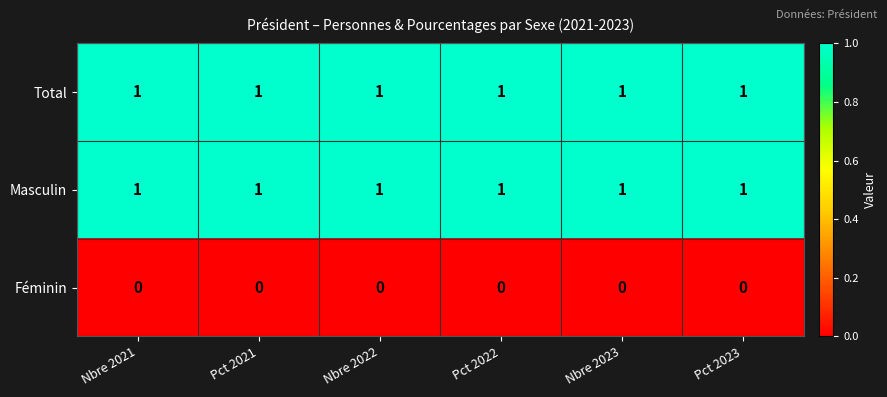

At how many categories does at least one series exceed 0?

6